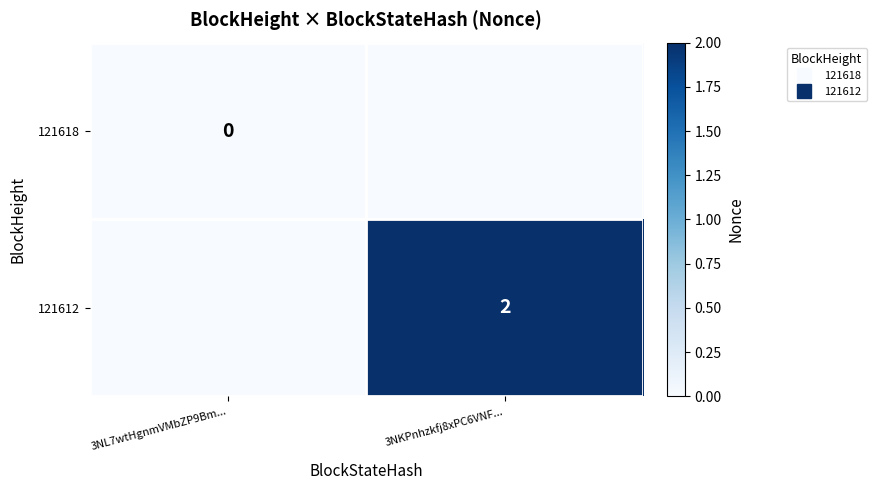

The value of 121612 at 3NL7wtHgnmVMbZP9Bm... is -1. True or false?

True